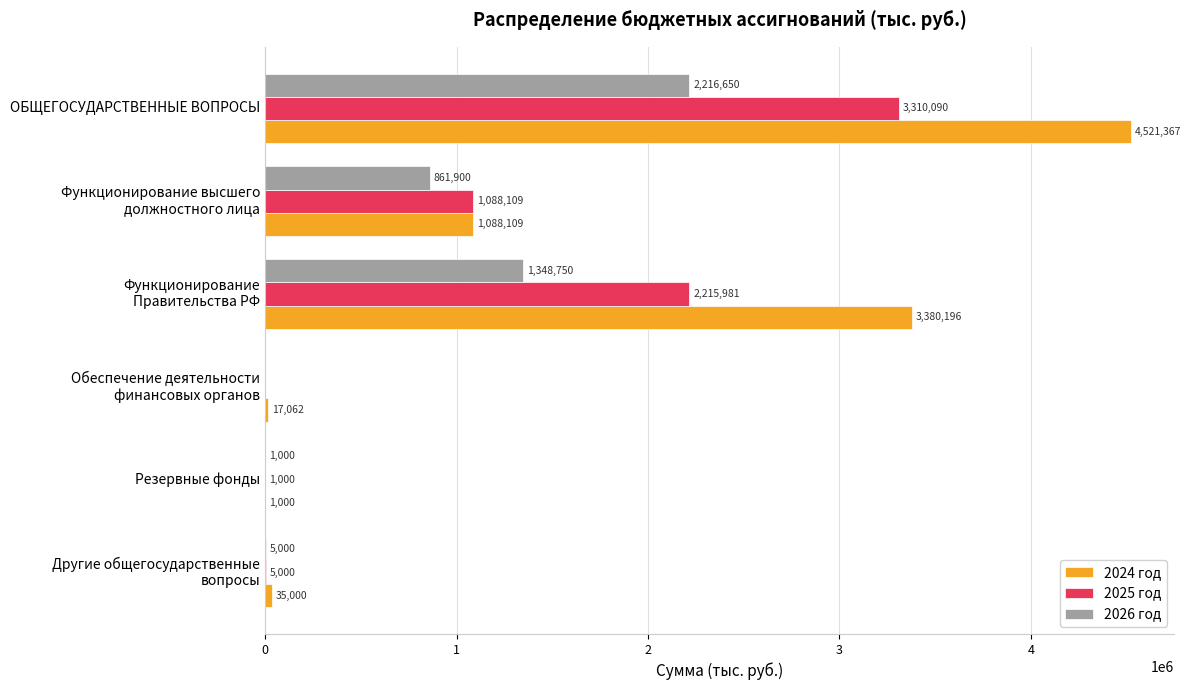

At which label is 2024 год closest to 2261183?

Функционирование
Правительства РФ